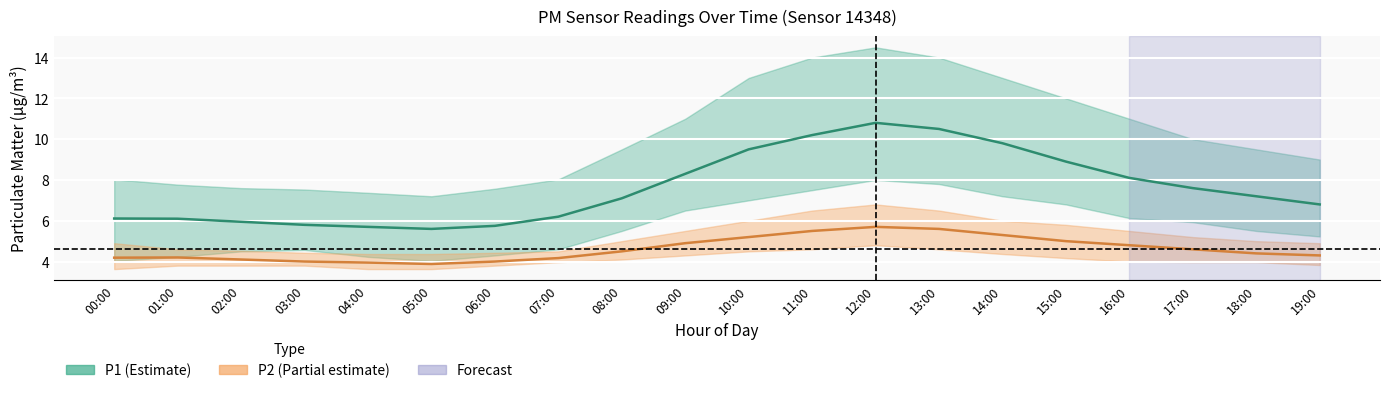

Which category has the highest value in the P2_upper series?

12:00